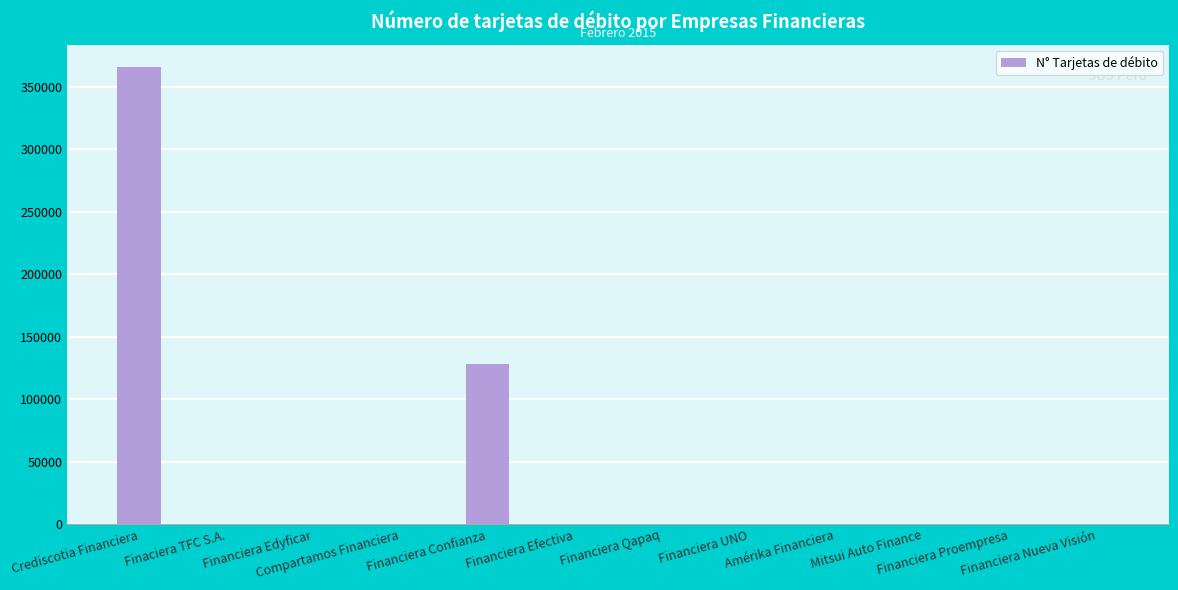

What is the sum of the values at Crediscotia Financiera and Financiera Qapaq?

365397